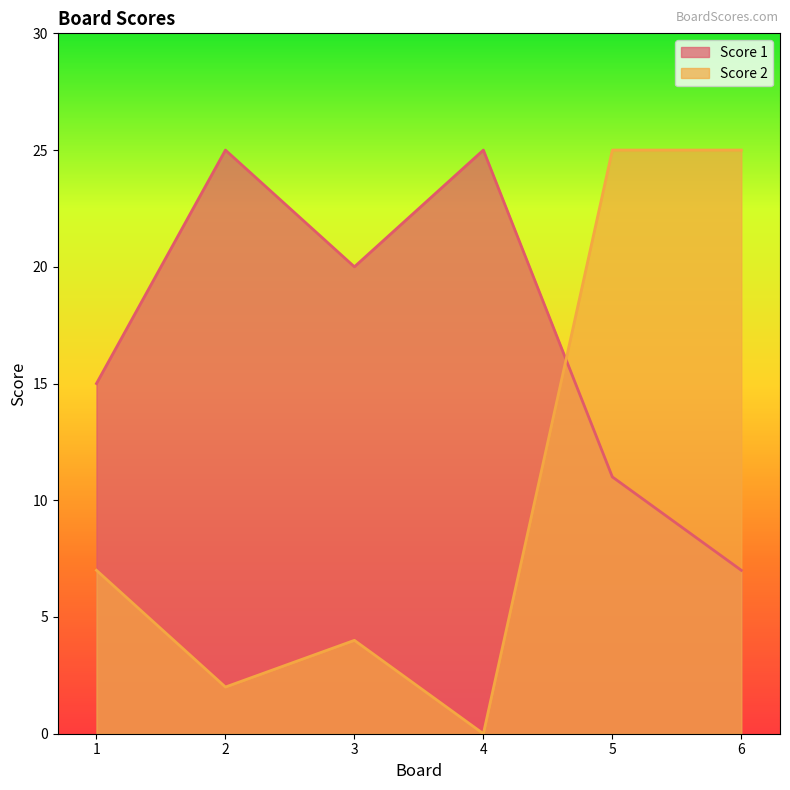

How many data points does each series have?

6